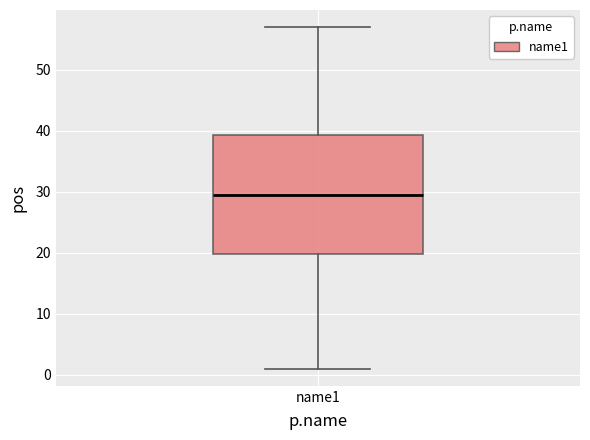

Read this box plot against the y-axis: the position of the median line, the range covered by the box, and the ends of both whiskers. The values are not printed on the chart, so give them approximately, as read against the axis.

median 30, box 20 to 39, whiskers 1 to 57